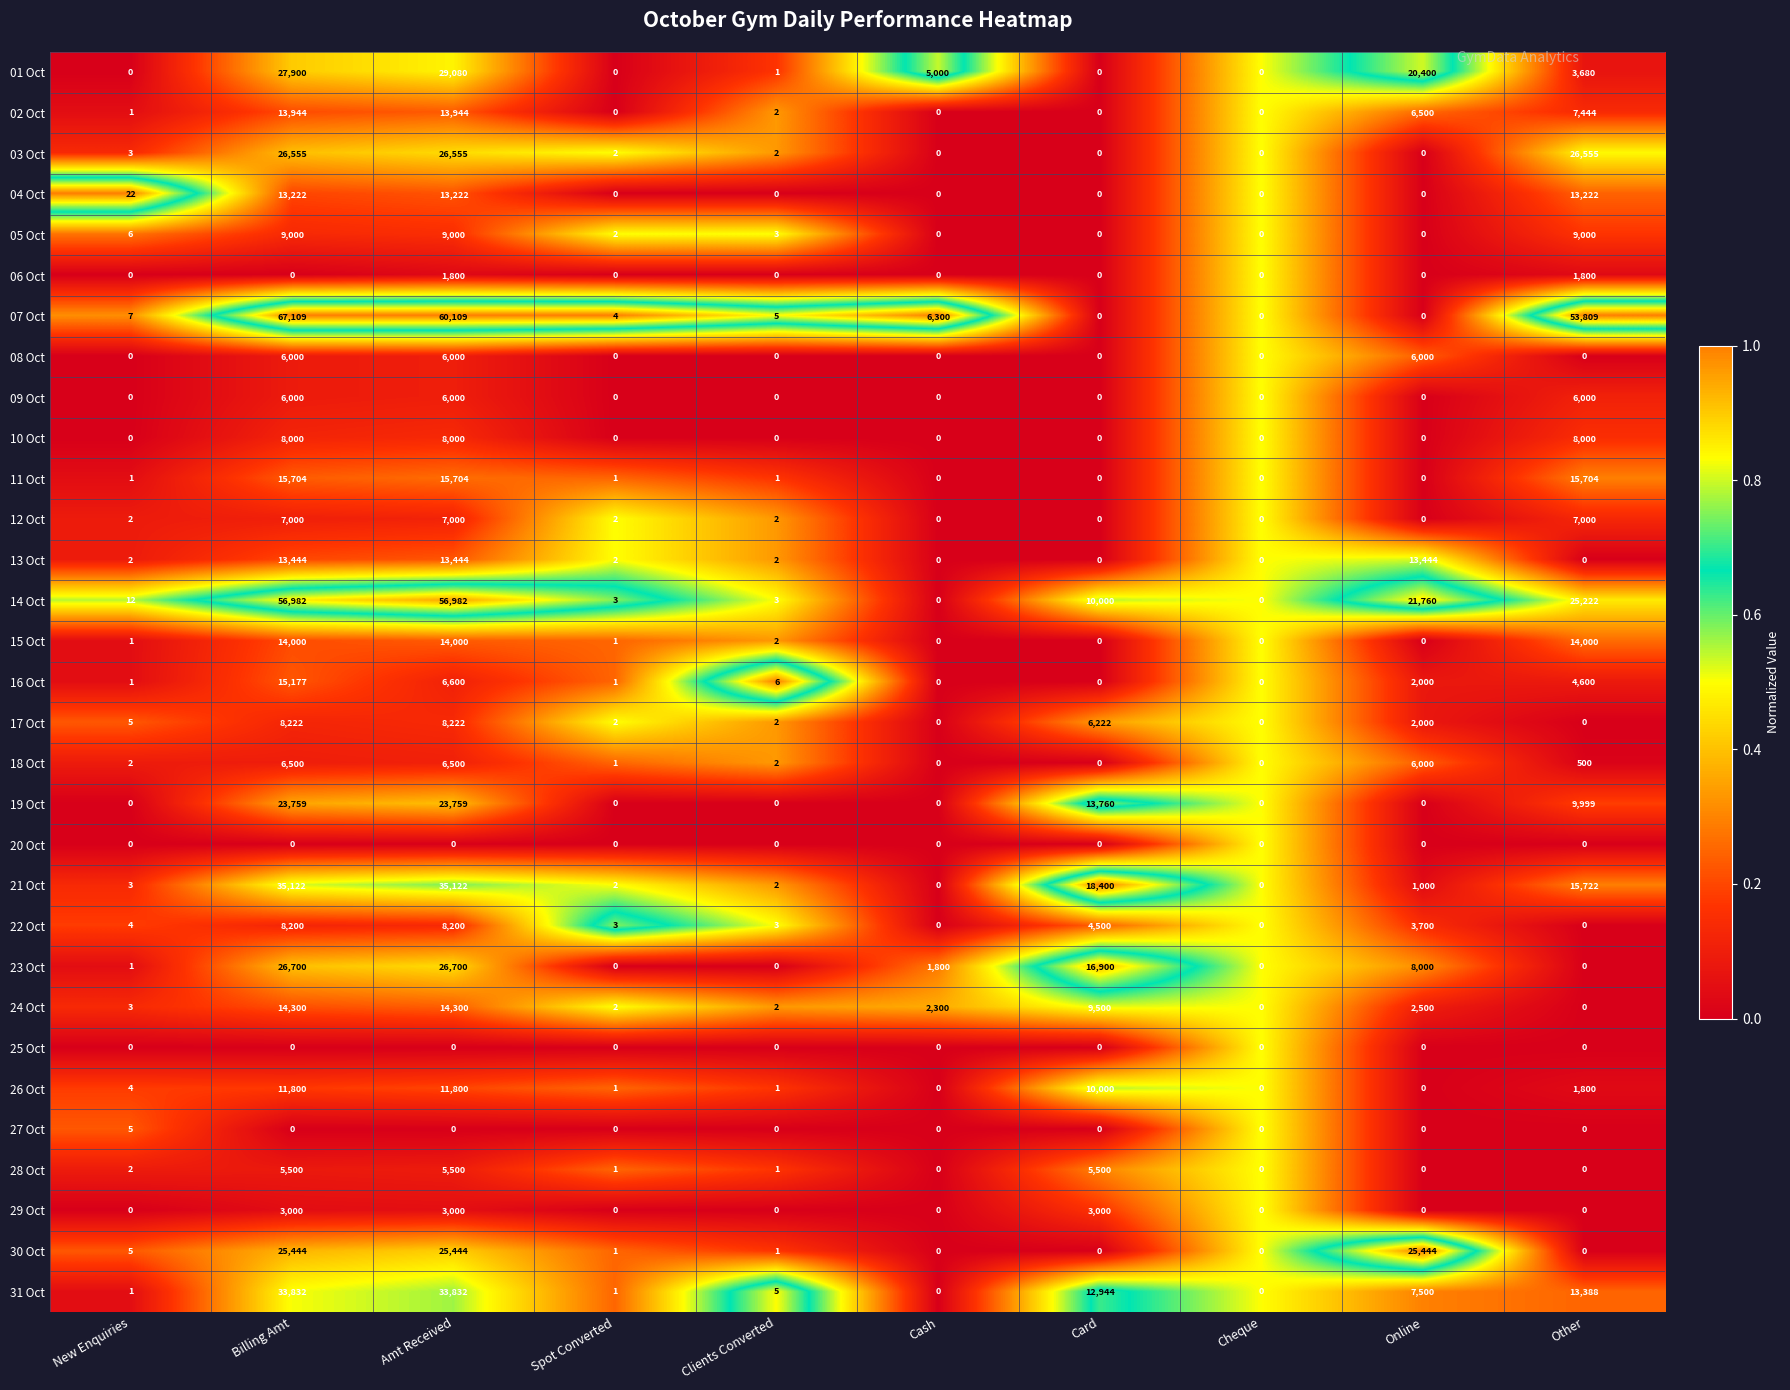

What is the difference between the maximum and minimum values in the 04 Oct series?

13222